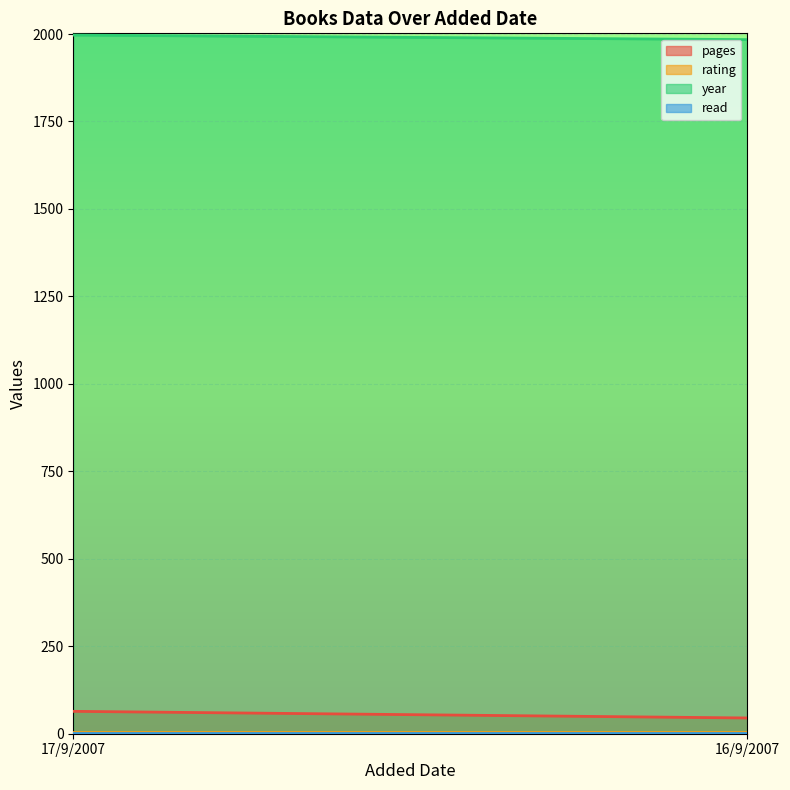

List the labels in order of rating value, smallest first.

17/9/2007, 16/9/2007